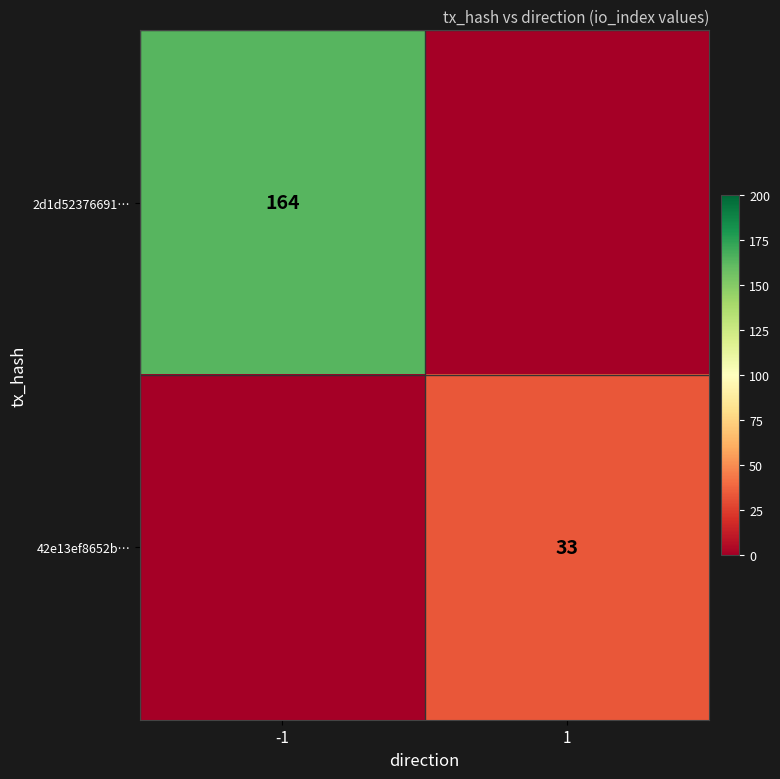

The value of 2d1d52376691… at -1 is 164. True or false?

True